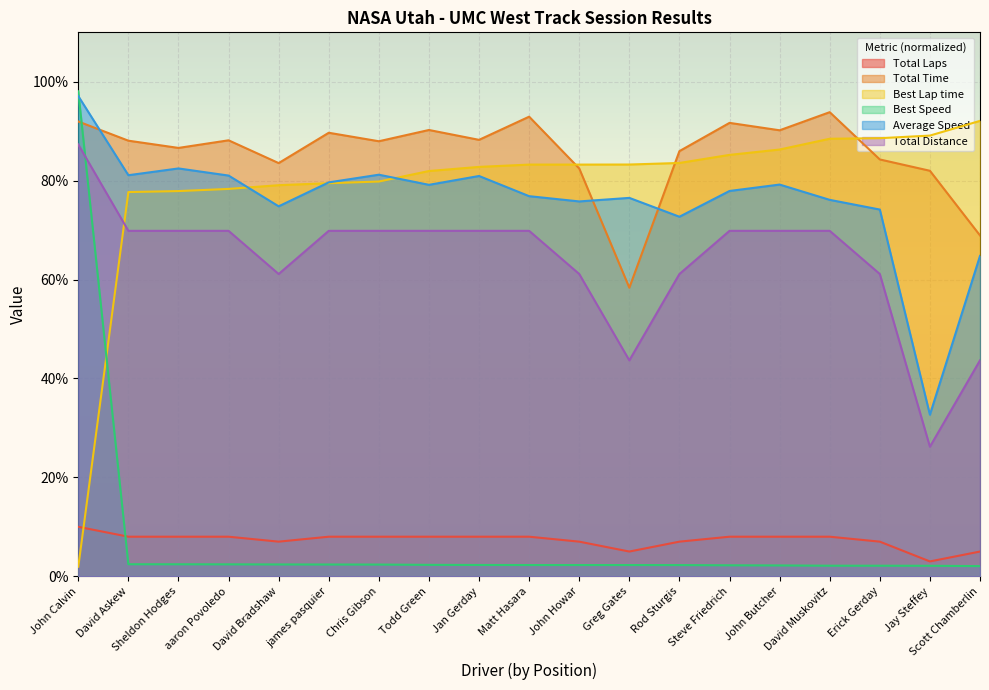

True or false: Best Speed and Average Speed cross at least once.

True